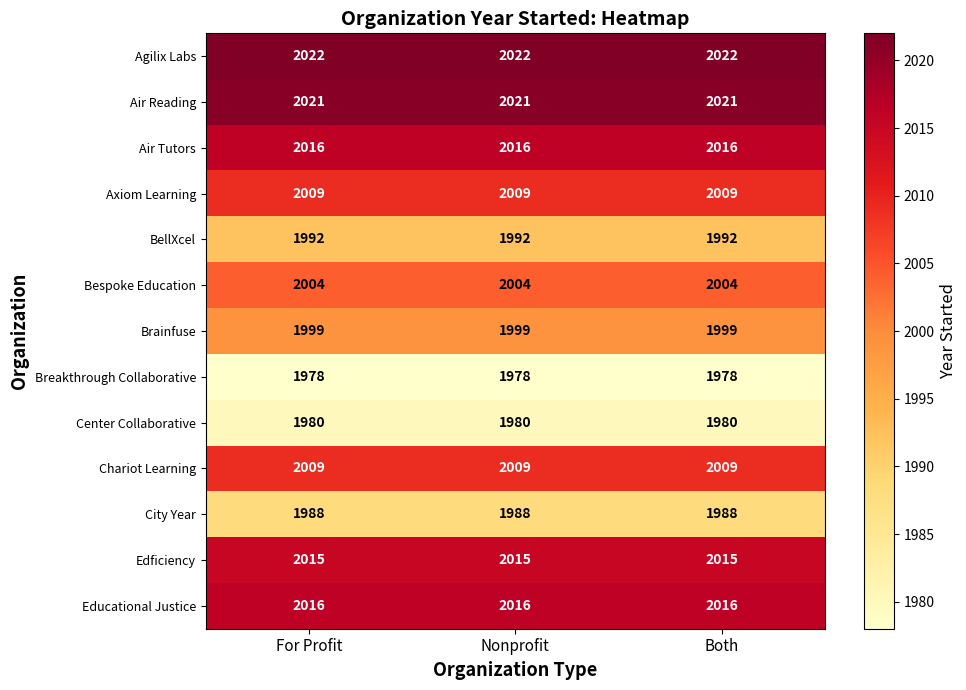

What is the total value across all series at For Profit?

26049